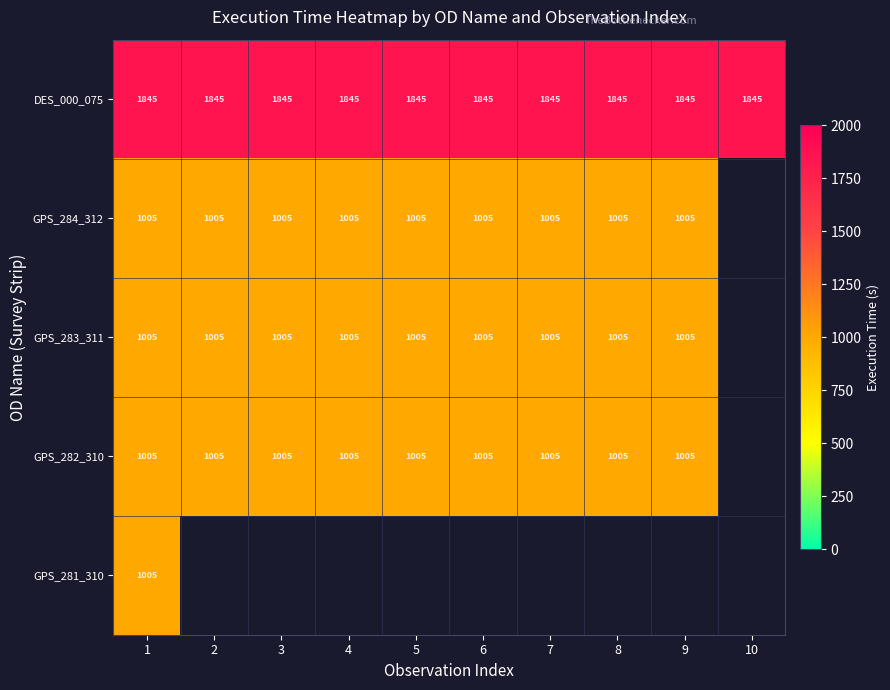

What is the smallest value displayed?

1005.0